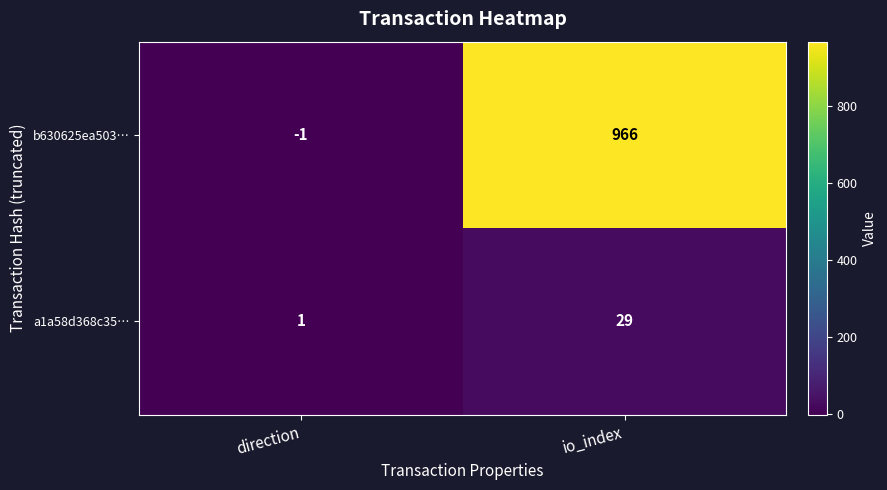

What is the difference between the maximum and minimum values in the a1a58d368c35… series?

28